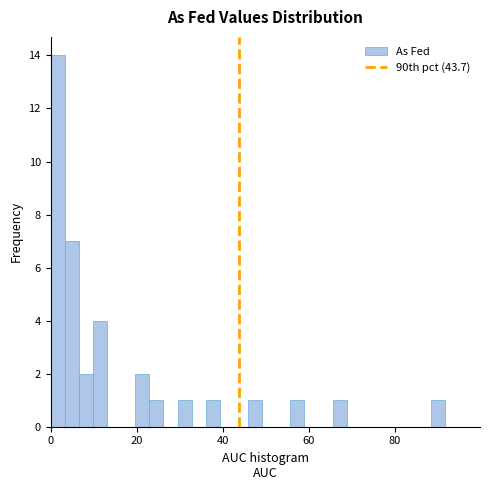

Around what value on the x-axis is the tallest bar? Give the approximate position of its centre, as read against the axis.

2